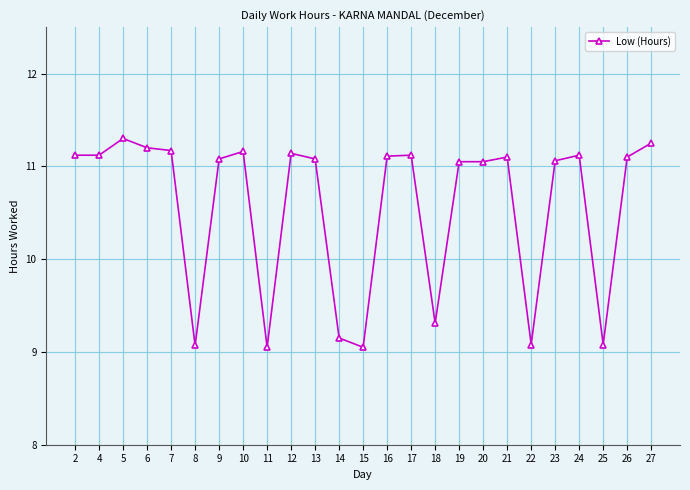

At which category does the chart reach its peak across all series?

5